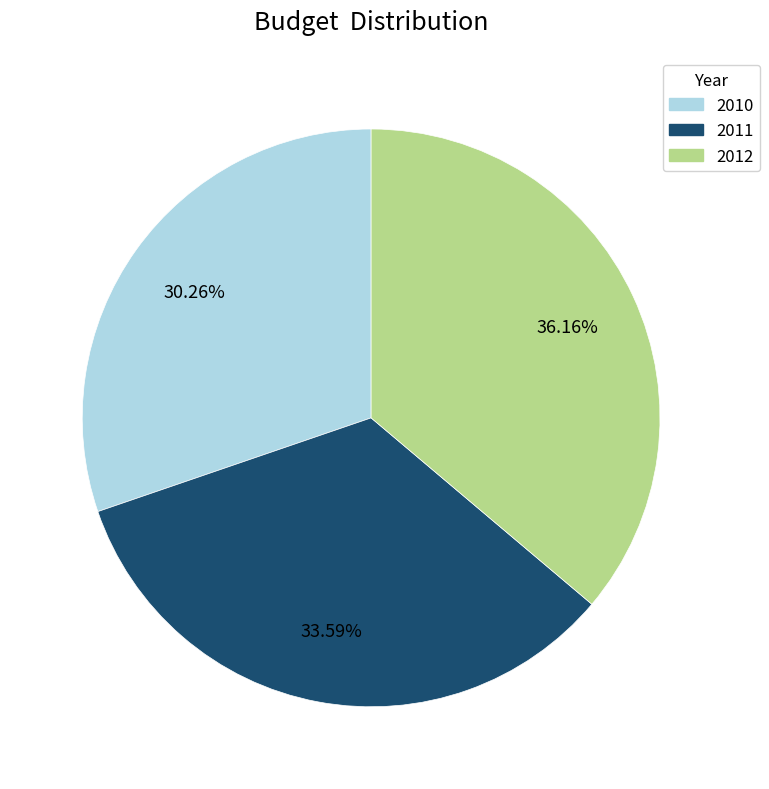

Is there any slice that represents more than half of the pie?

No